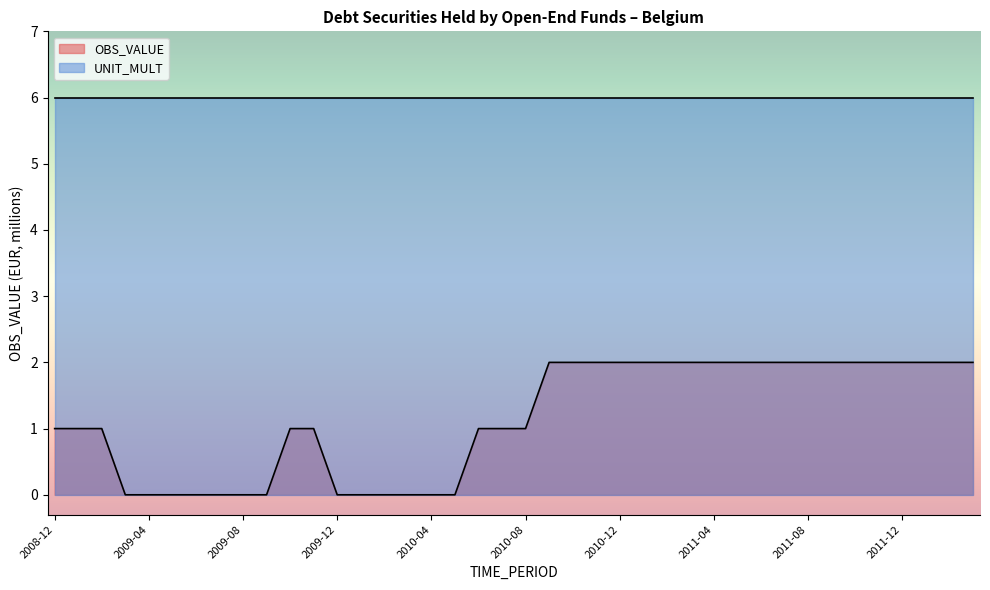

At which category does the chart reach its peak across all series?

2010-09